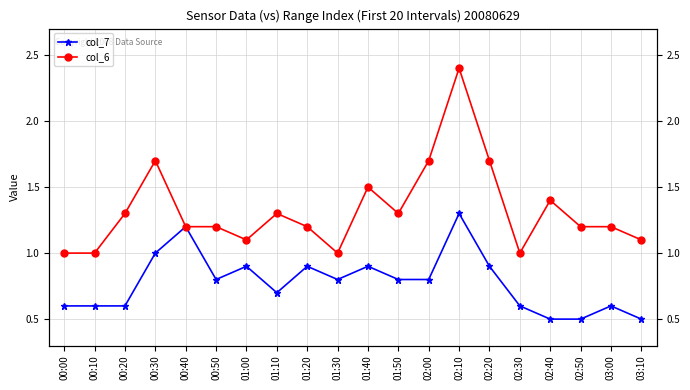

How many values in the col_6 series exceed 1?

16